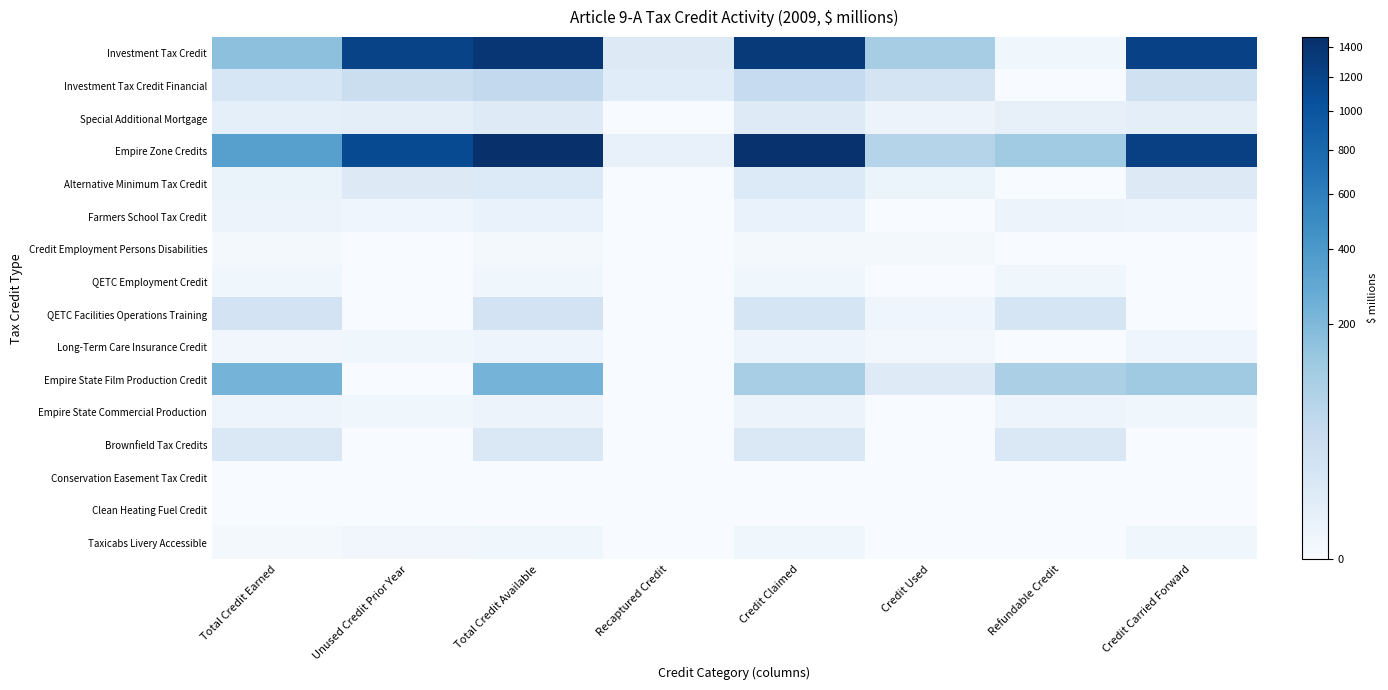

Between Refundable Credit and Credit Carried Forward, which series saw the biggest shift?

Investment Tax Credit